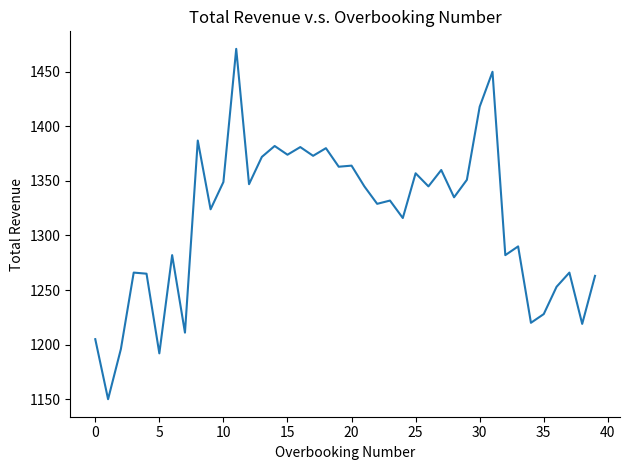

How many lines are shown in the chart?

1